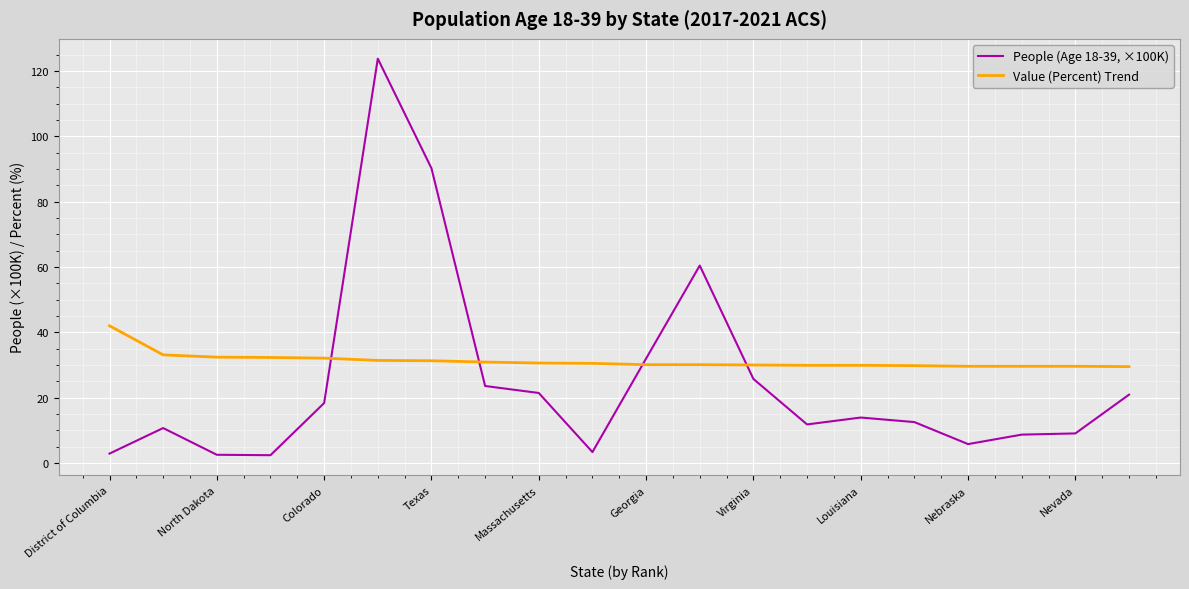

Which series has the largest total across all categories?

Value (Percent) Trend